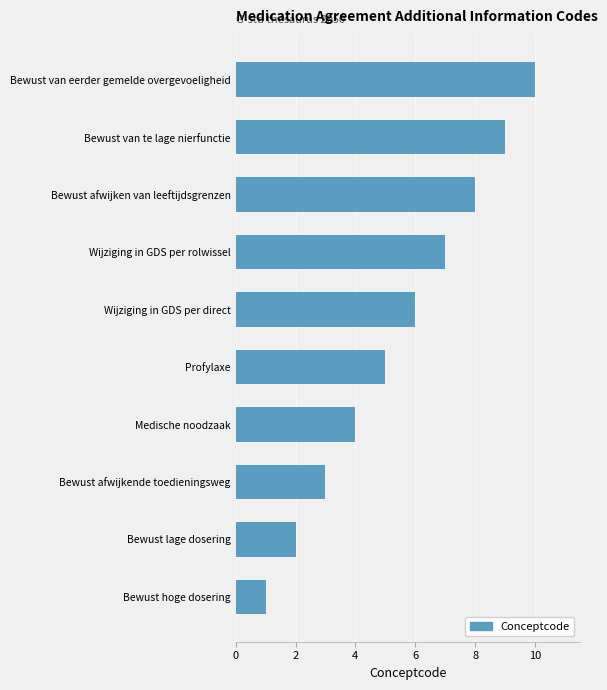

What is the average value?

6